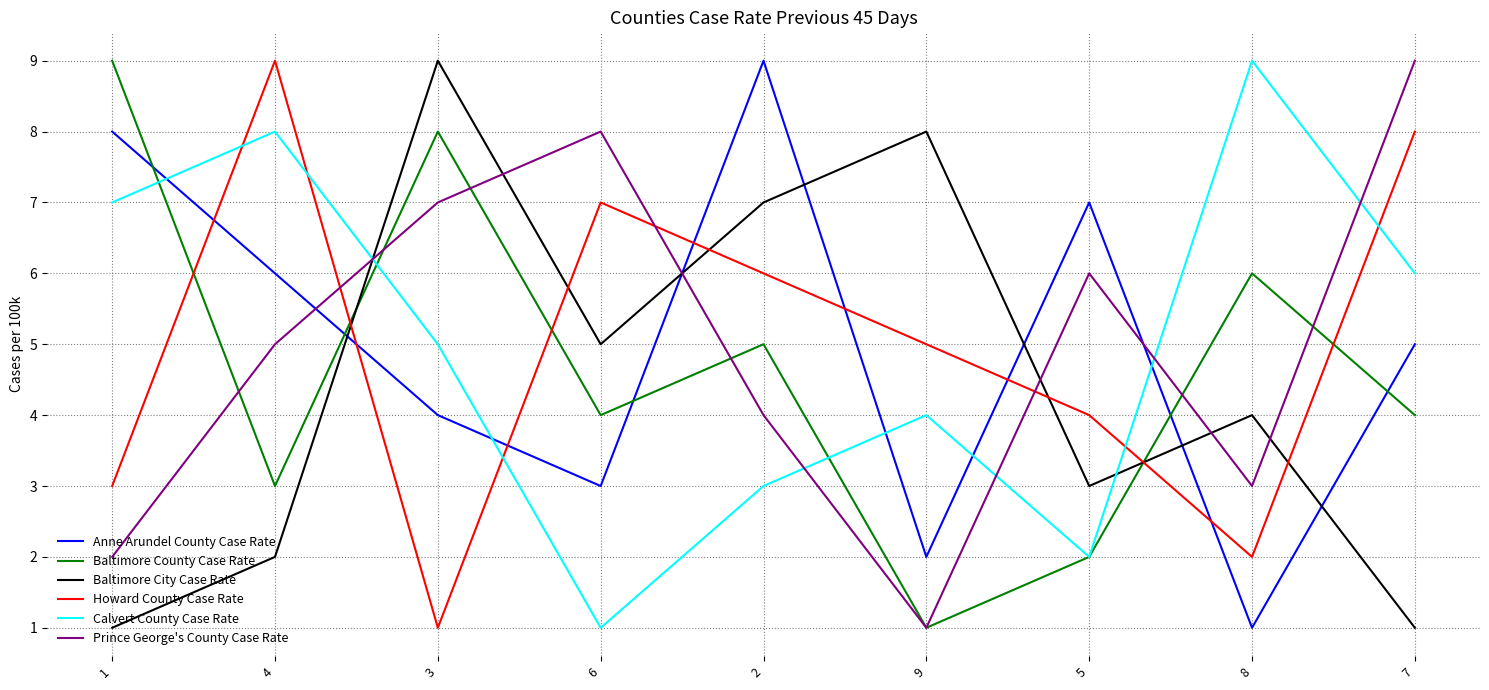

At how many categories does at least one series exceed 4?

9